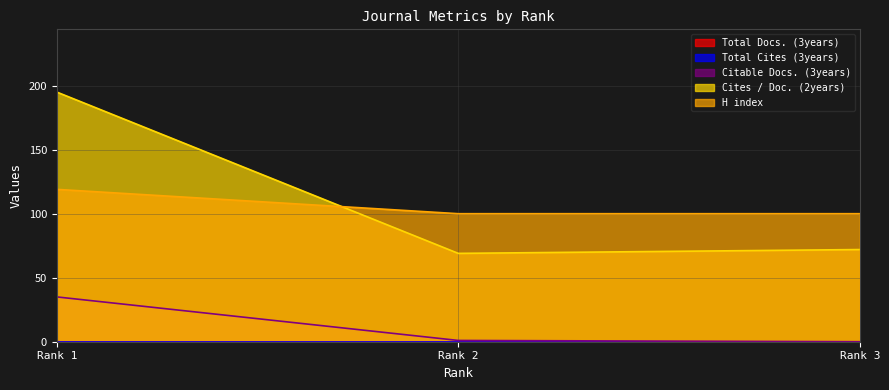

How many values in the Cites / Doc. (2years) series are below 72?

1